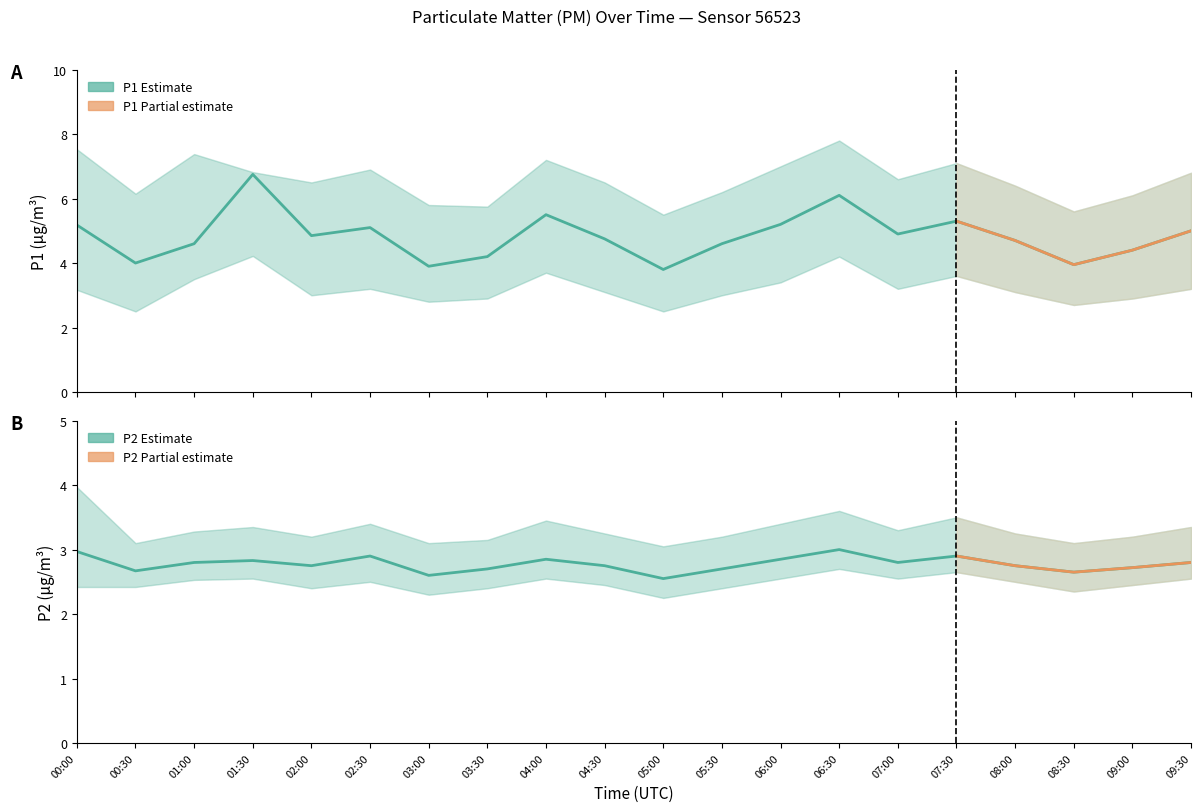

The P2 series shows 2.8 at 04:30. True or false?

True